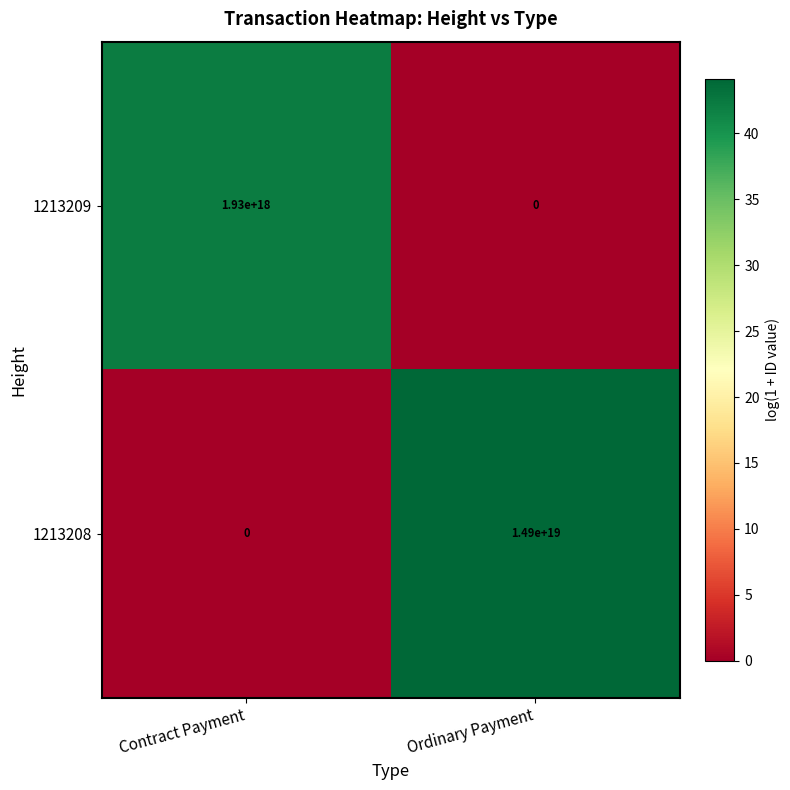

At which label is 1213209 closest to 965000000000000000?

Contract Payment